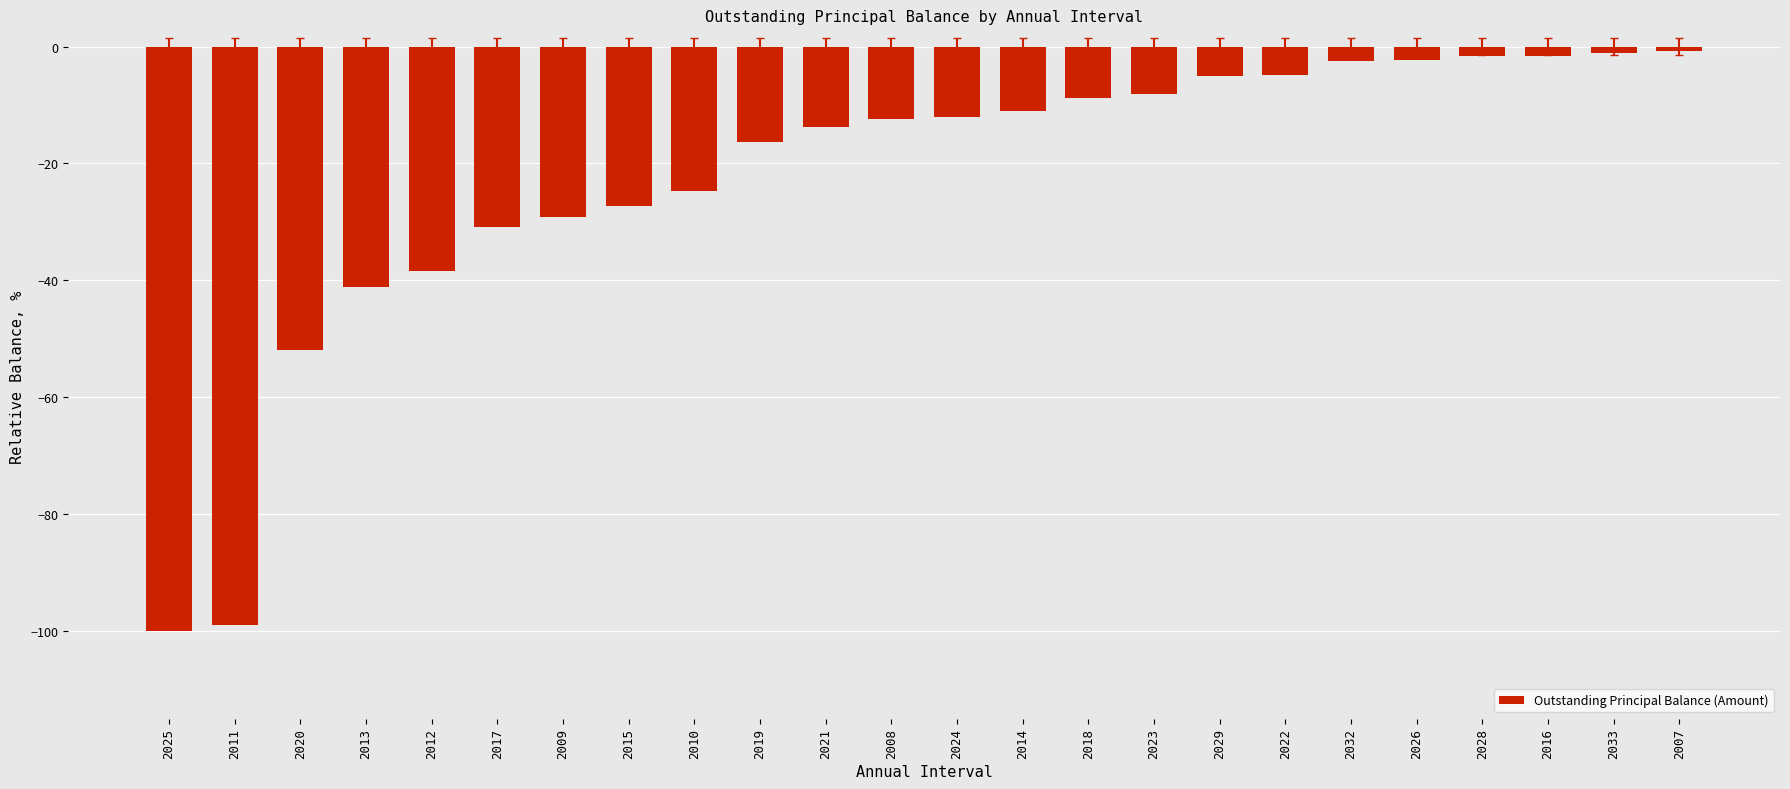

What is the change in value from 2020 to 2021?

+38.3